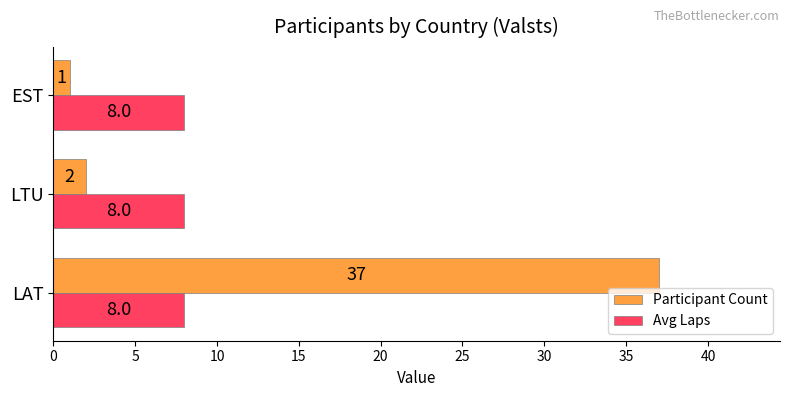

Is it true that Participant Count equals 11 at LAT?

False